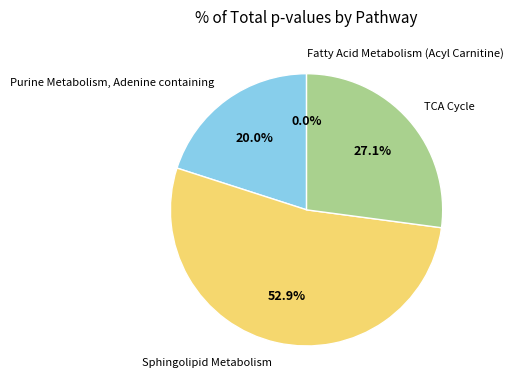

To the nearest percent, what is the average slice percentage?

25%